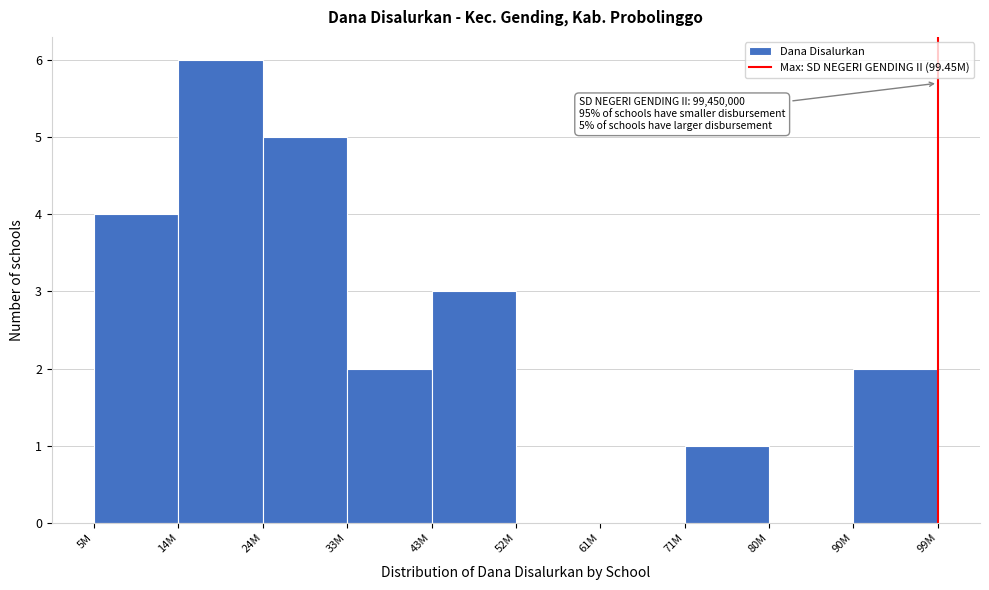

Reading left to right, list all the values displayed in this chart.

5M=4	14M=6	24M=5	33M=2	43M=3	52M=0	61M=0	71M=1	80M=0	90M=2